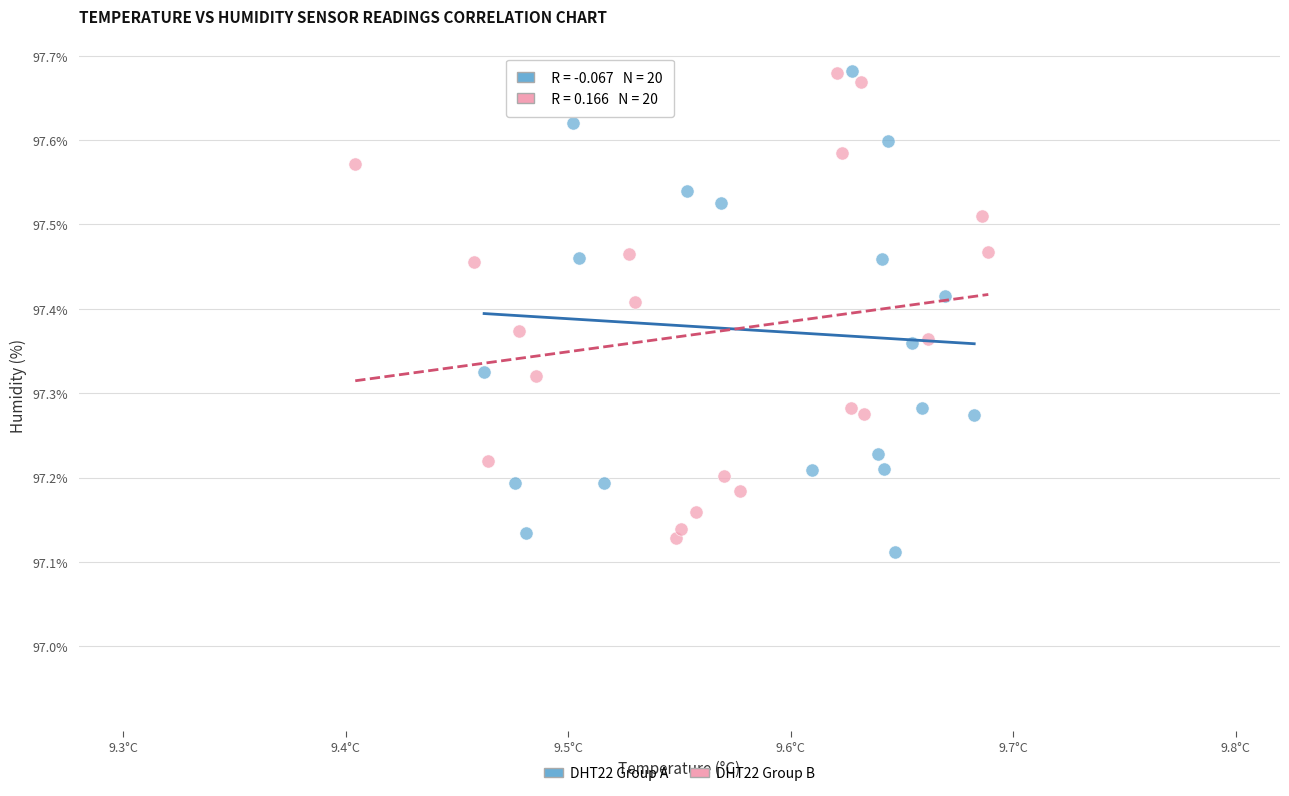

Which series has the largest Y range (max minus min)?

DHT22 Group A